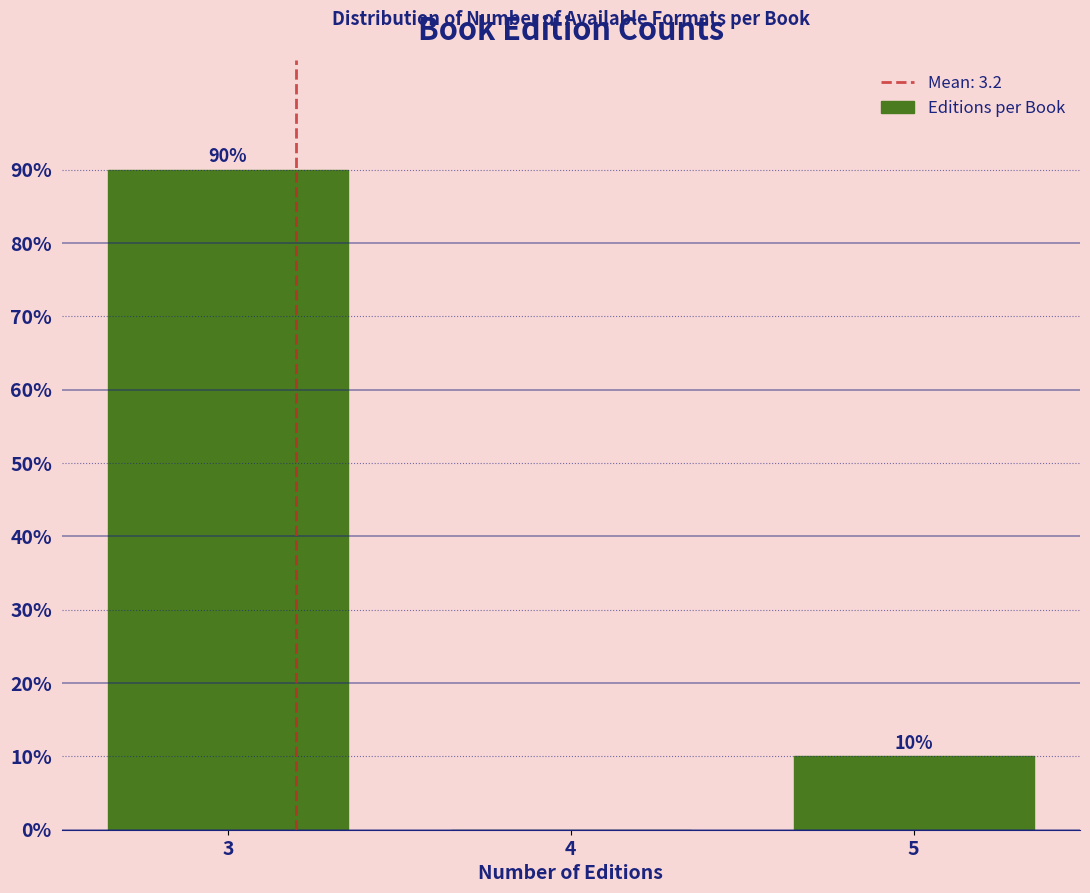

Reading left to right, list all the values displayed in this chart.

3=90	4=0	5=10